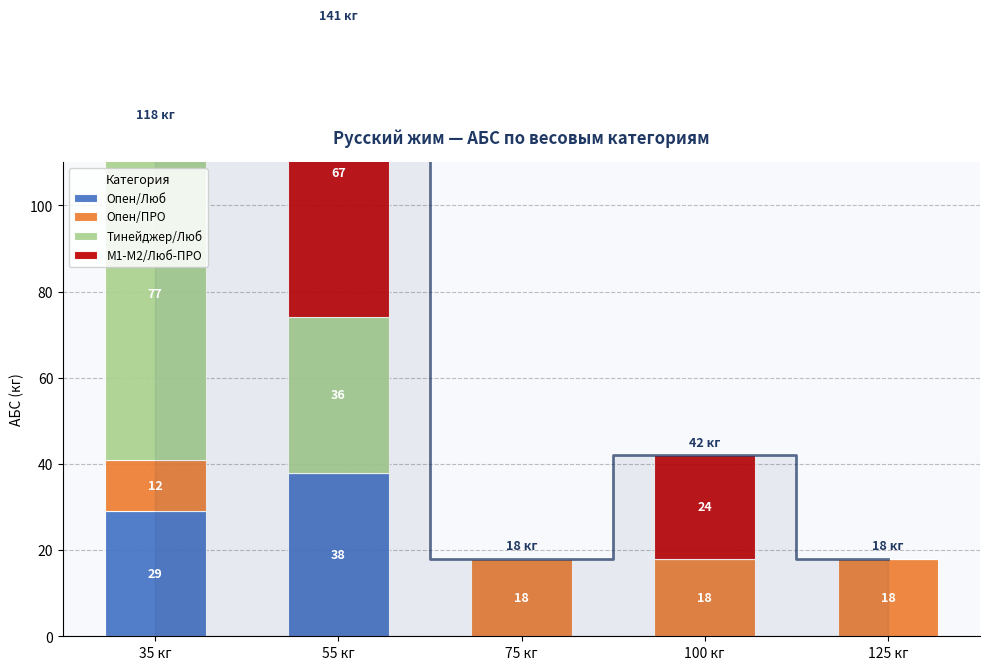

The Опен/ПРО series shows 18 at 100 кг. True or false?

True